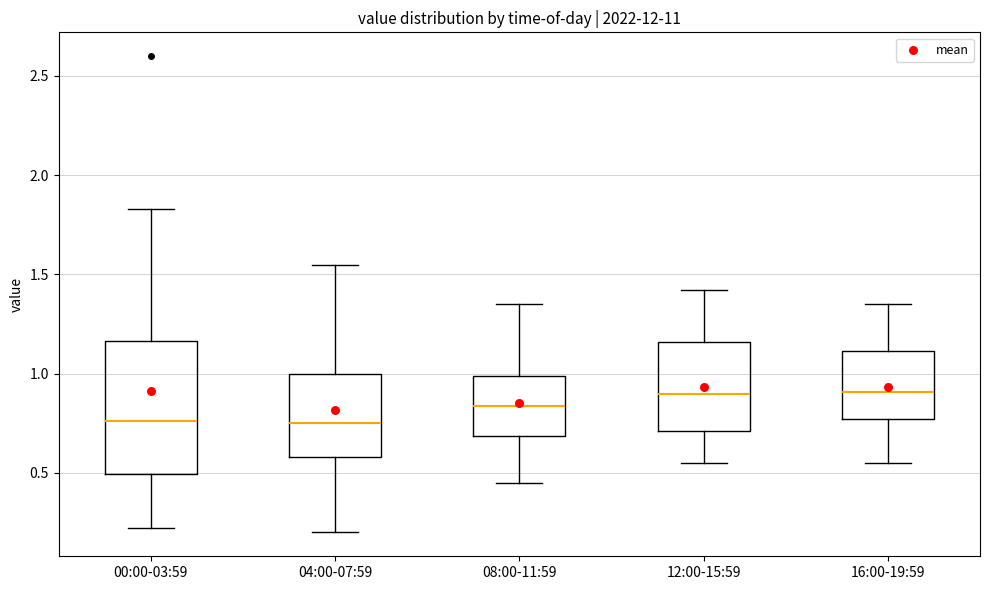

Which box is the tallest, from its lower edge to its upper edge?

00:00-03:59